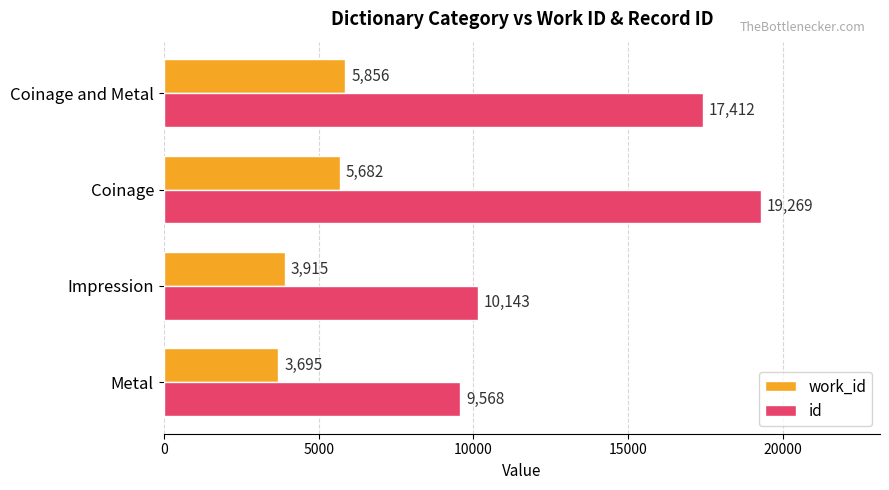

How many series are shown in this chart?

2